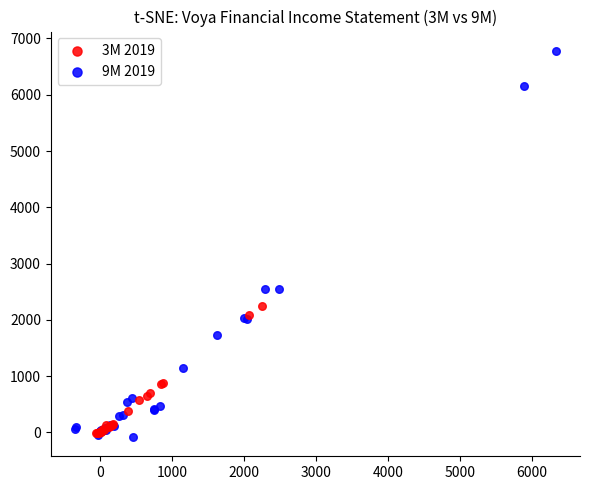

Which series contains the lowest Y value?

9M 2019